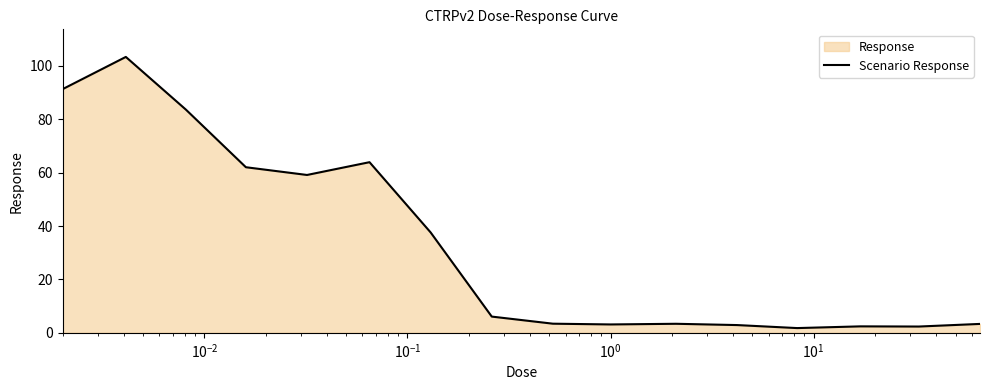

True or false: the data has more than 2 interior local peaks.

True